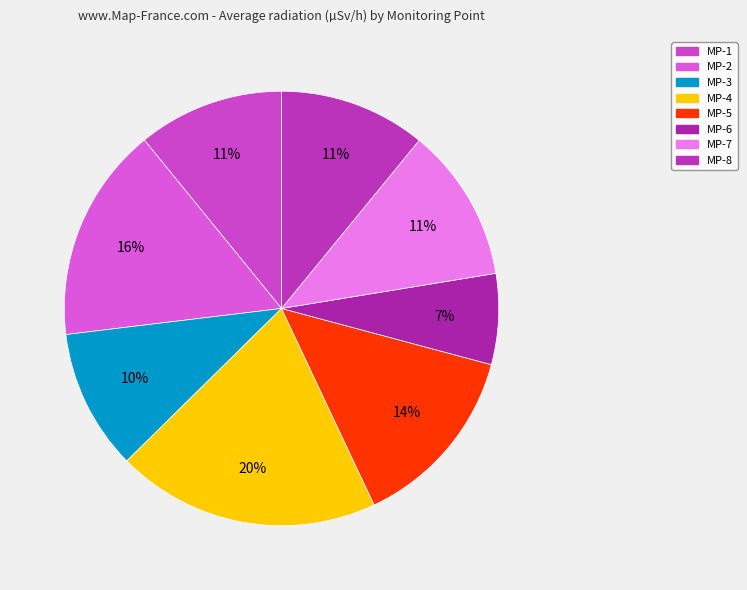

Which category has the smallest portion of the pie?

MP-6